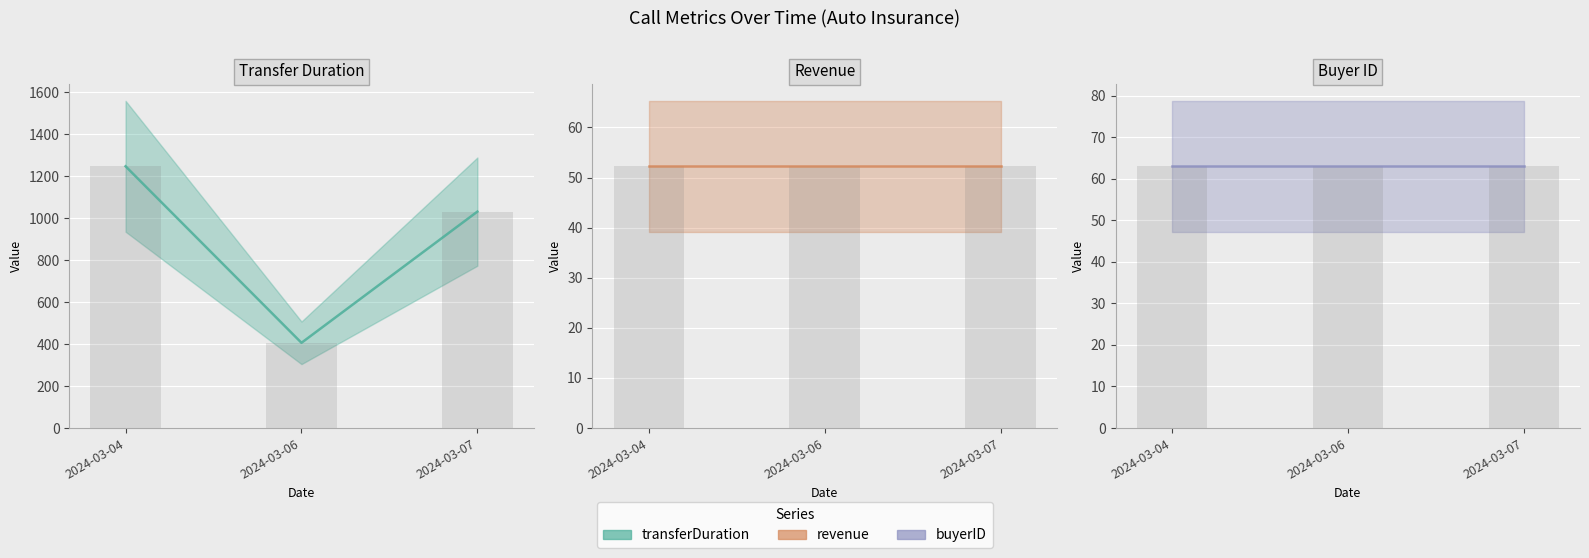

Between 2024-03-06 and 2024-03-04, which is larger?

2024-03-04